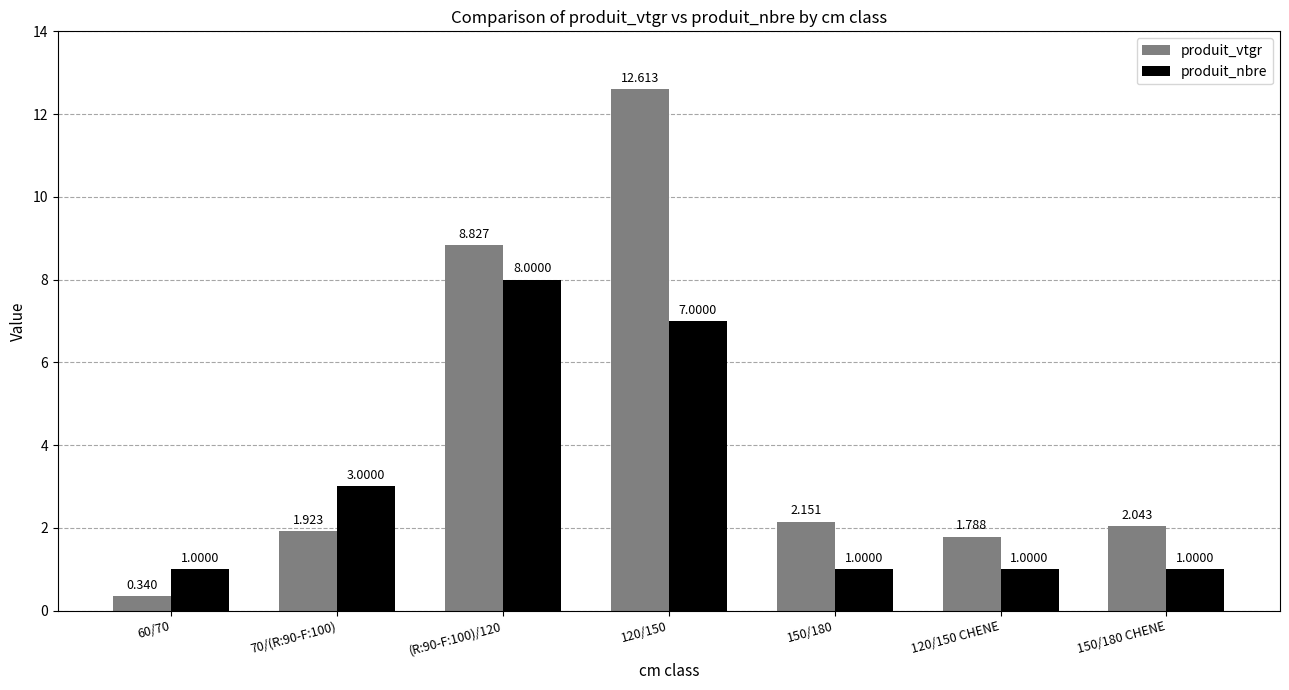

What is the approximate value of produit_nbre at 150/180?

1.0